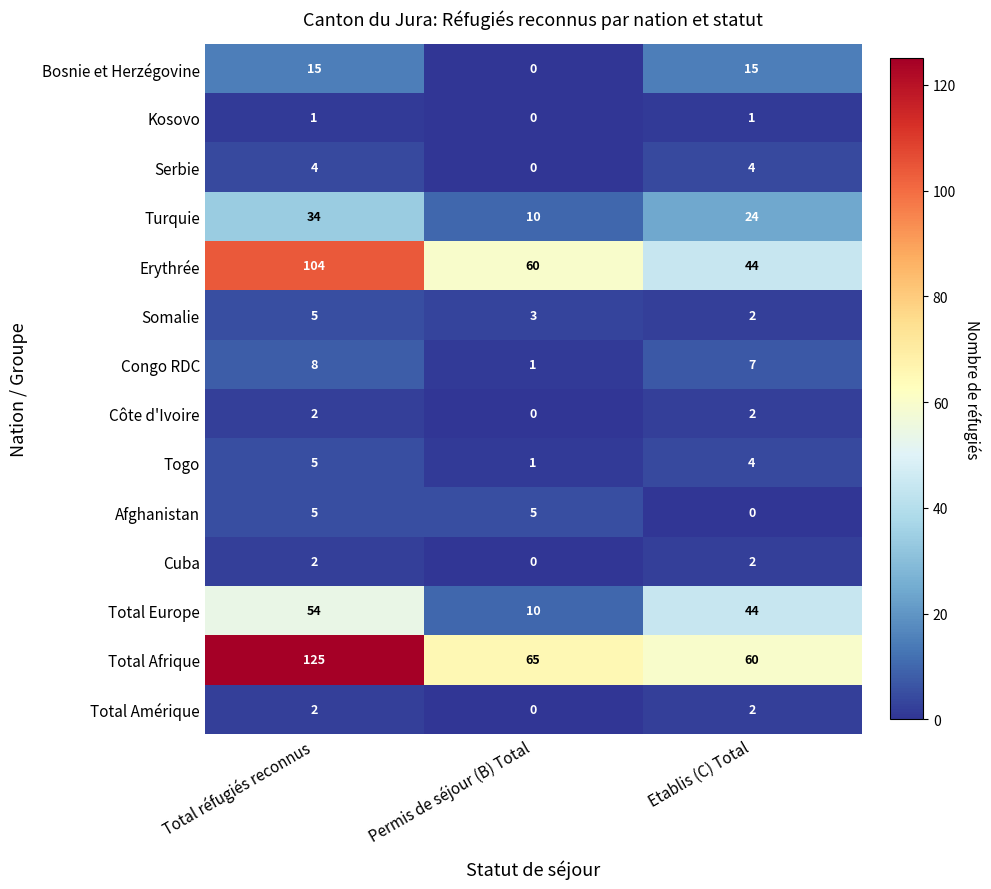

At which label does Togo first exceed 4?

Total réfugiés reconnus